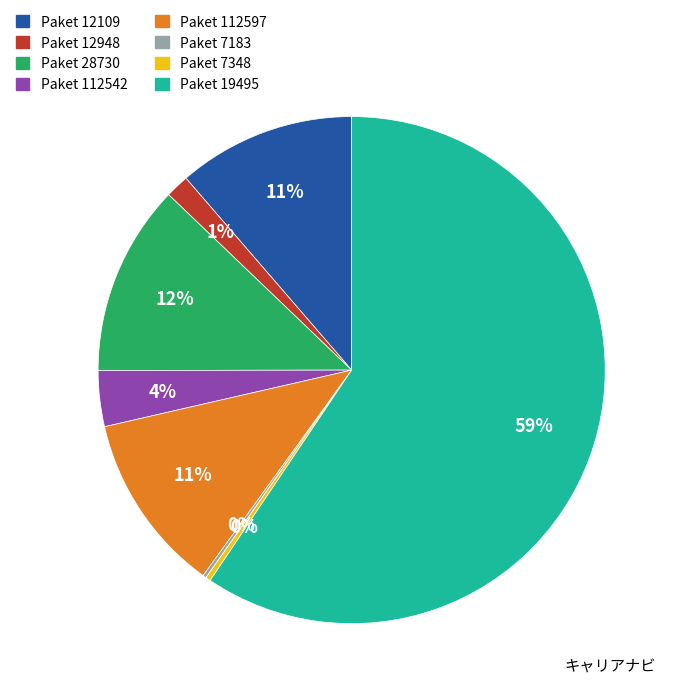

Is there any slice that represents more than half of the pie?

Yes